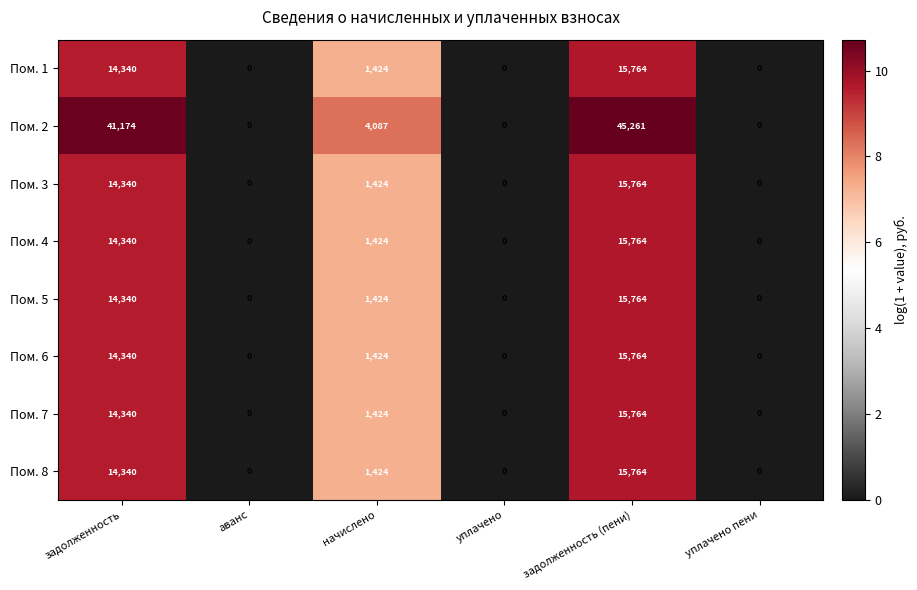

Is it true that Пом. 8 equals 1424 at начислено?

True